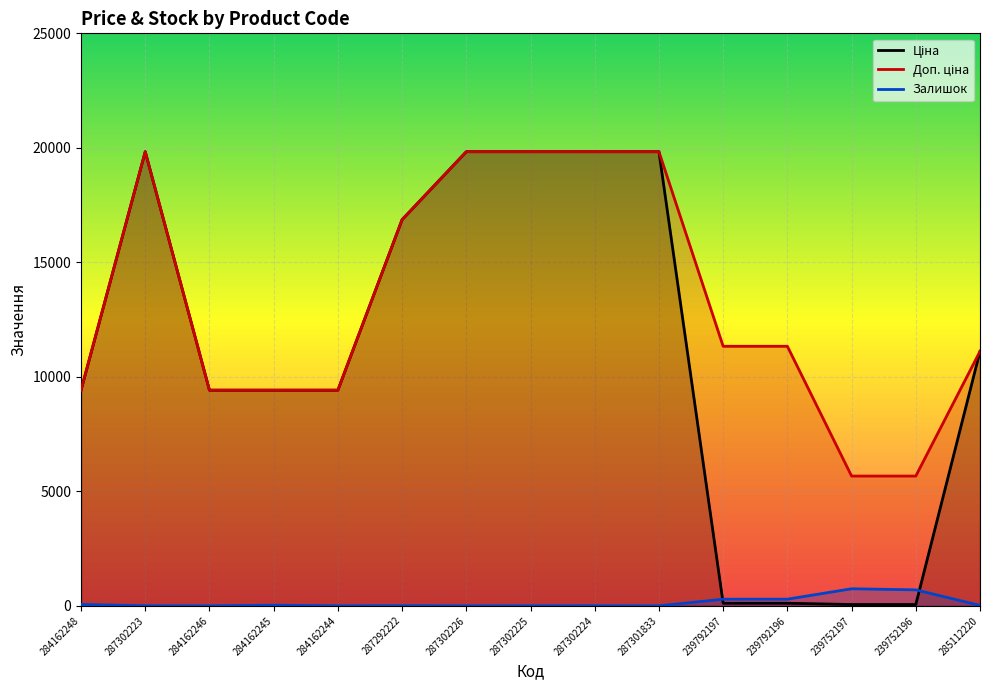

What is the average value of the Ціна series?

11009.3